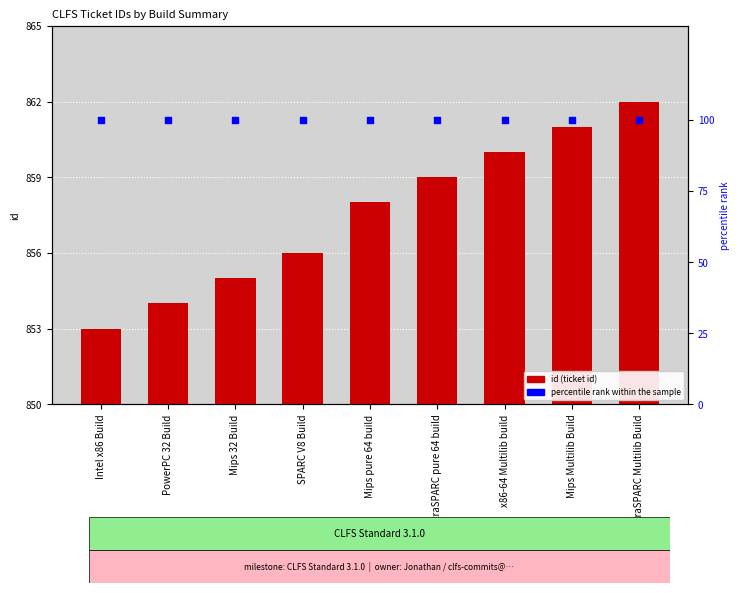

Which series reaches the maximum Y coordinate?

id